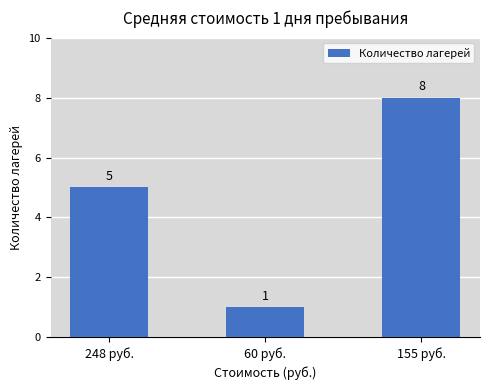

Reading right to left, list all the values displayed in this chart.

155 руб.=8	60 руб.=1	248 руб.=5